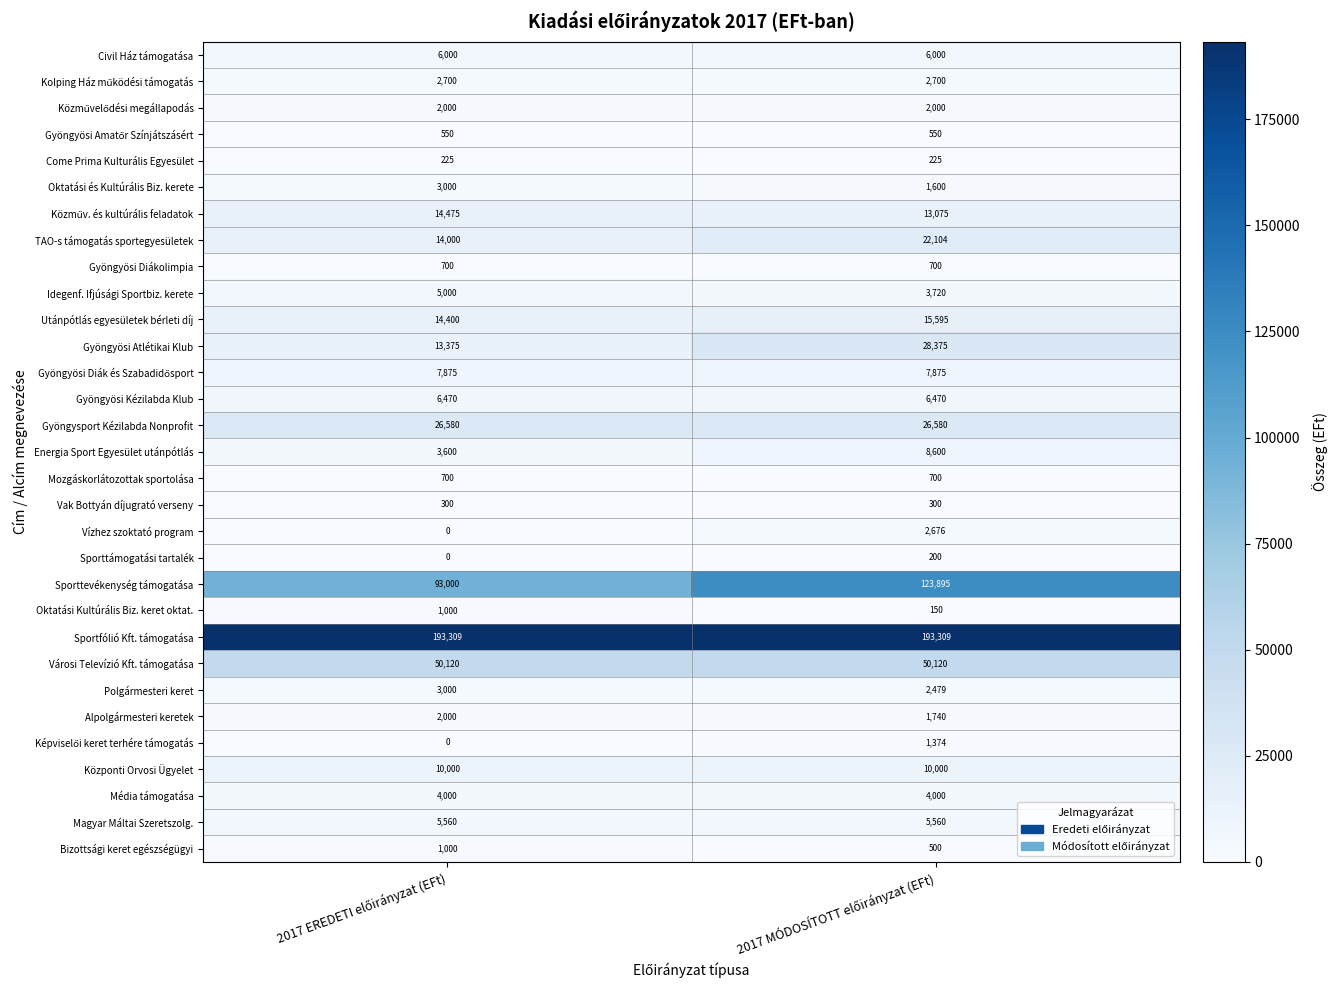

Which series has the largest total across all categories?

Sportfólió Kft. támogatása